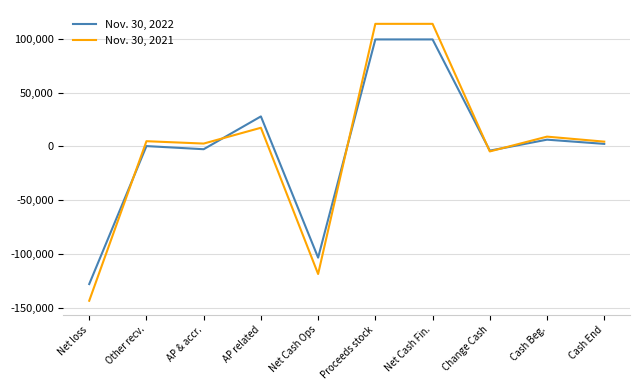

Which series has the widest spread of values?

Nov. 30, 2021